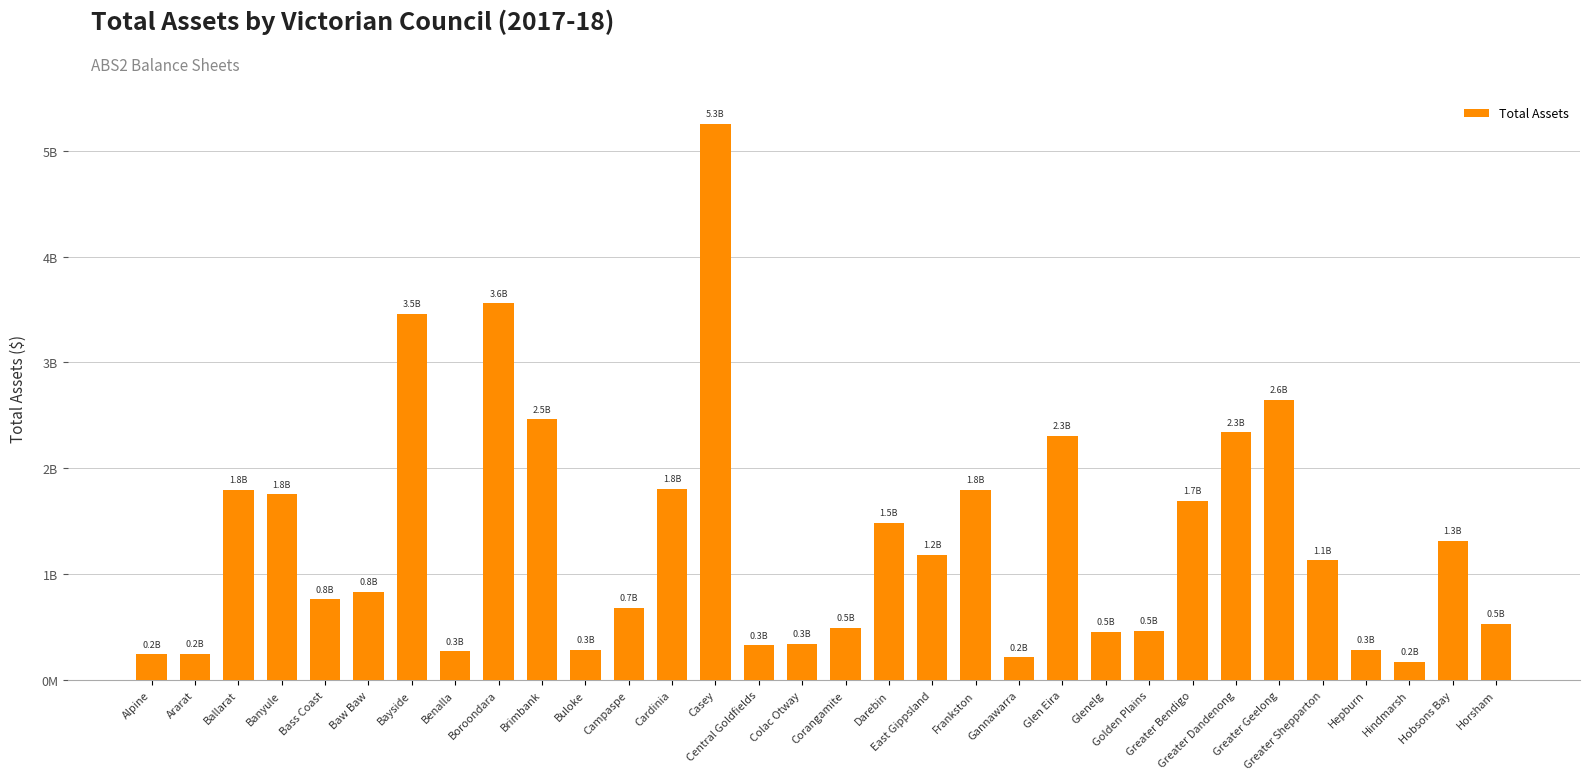

Does the chart contain stacked bars?

No